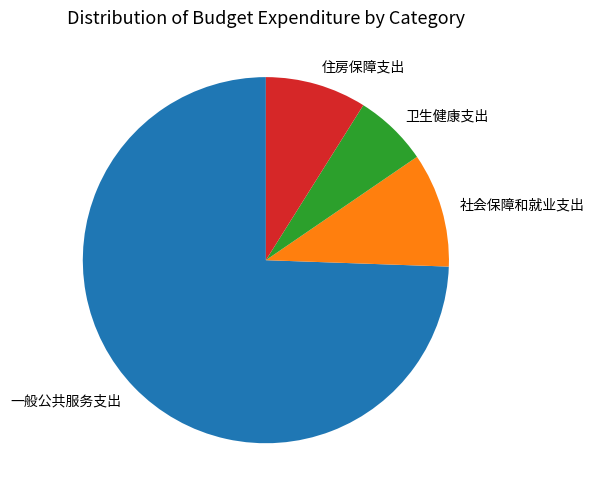

How many slices are in this pie chart?

4